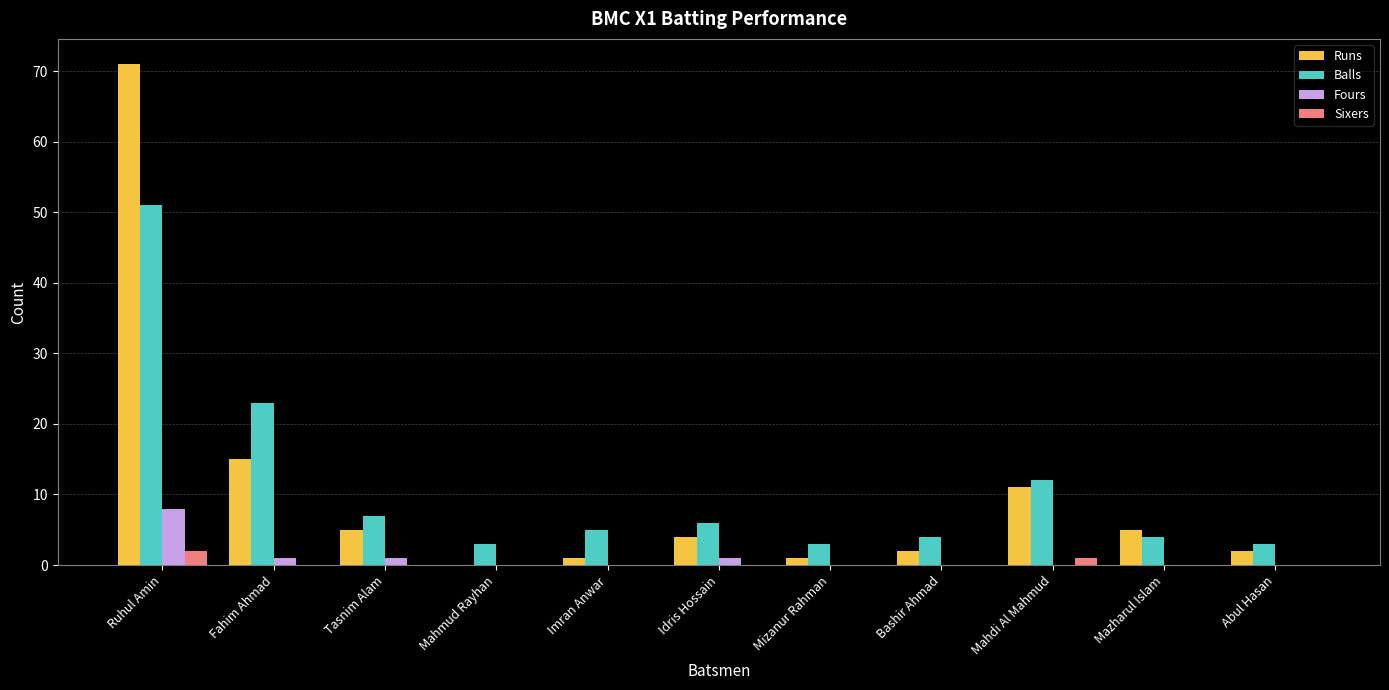

How many groups of bars are there?

11